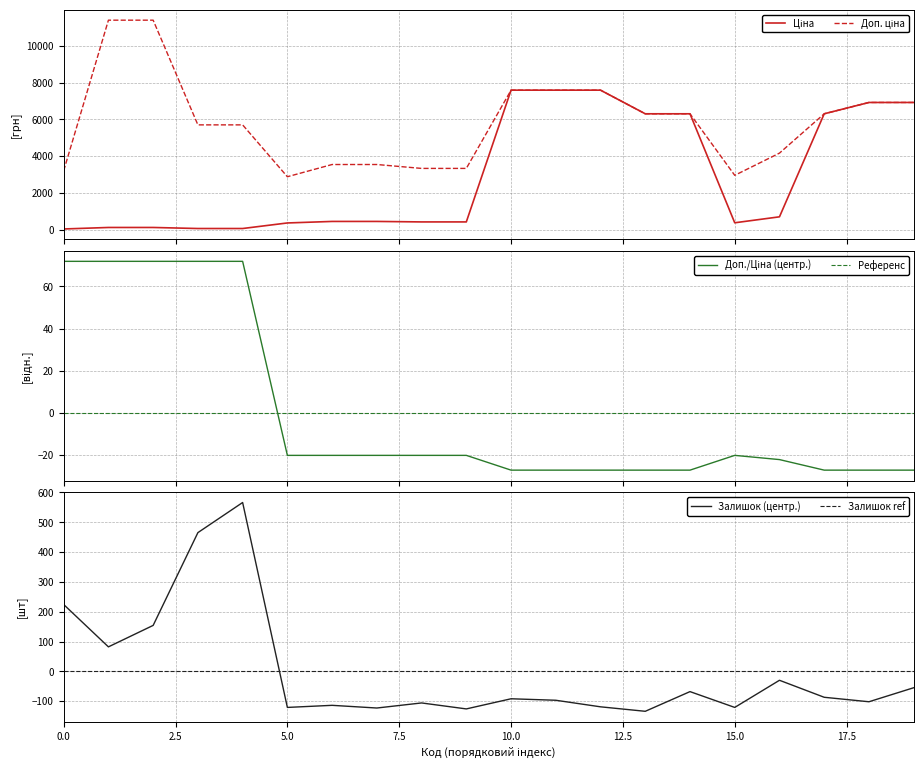

What is the maximum value for Залишок (центр.)?

566.2